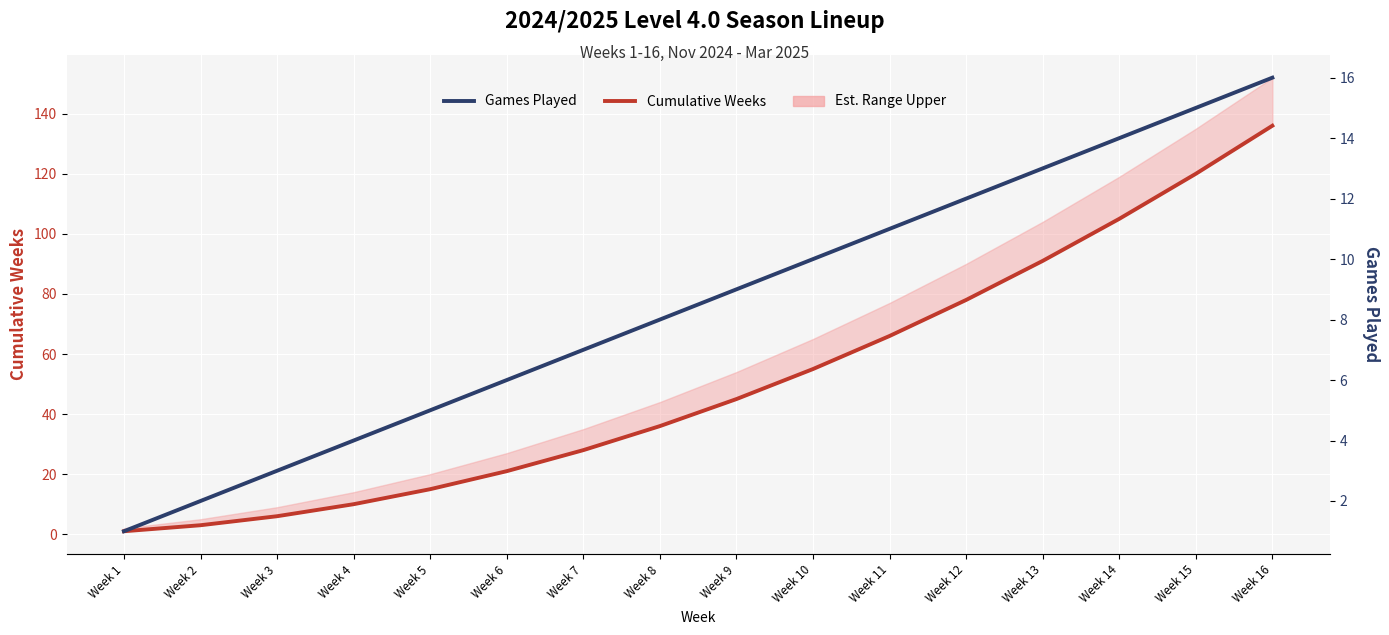

Where is Games Played nearest to the value 8?

Week 8